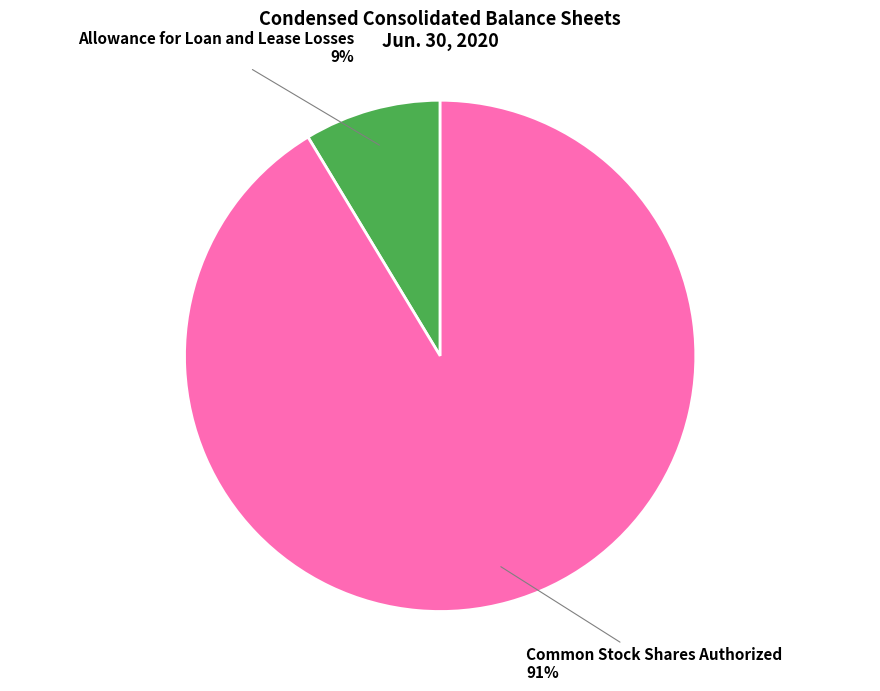

Do Common Stock Shares Authorized and Allowance for Loan and Lease Losses together represent more than half of the pie?

Yes